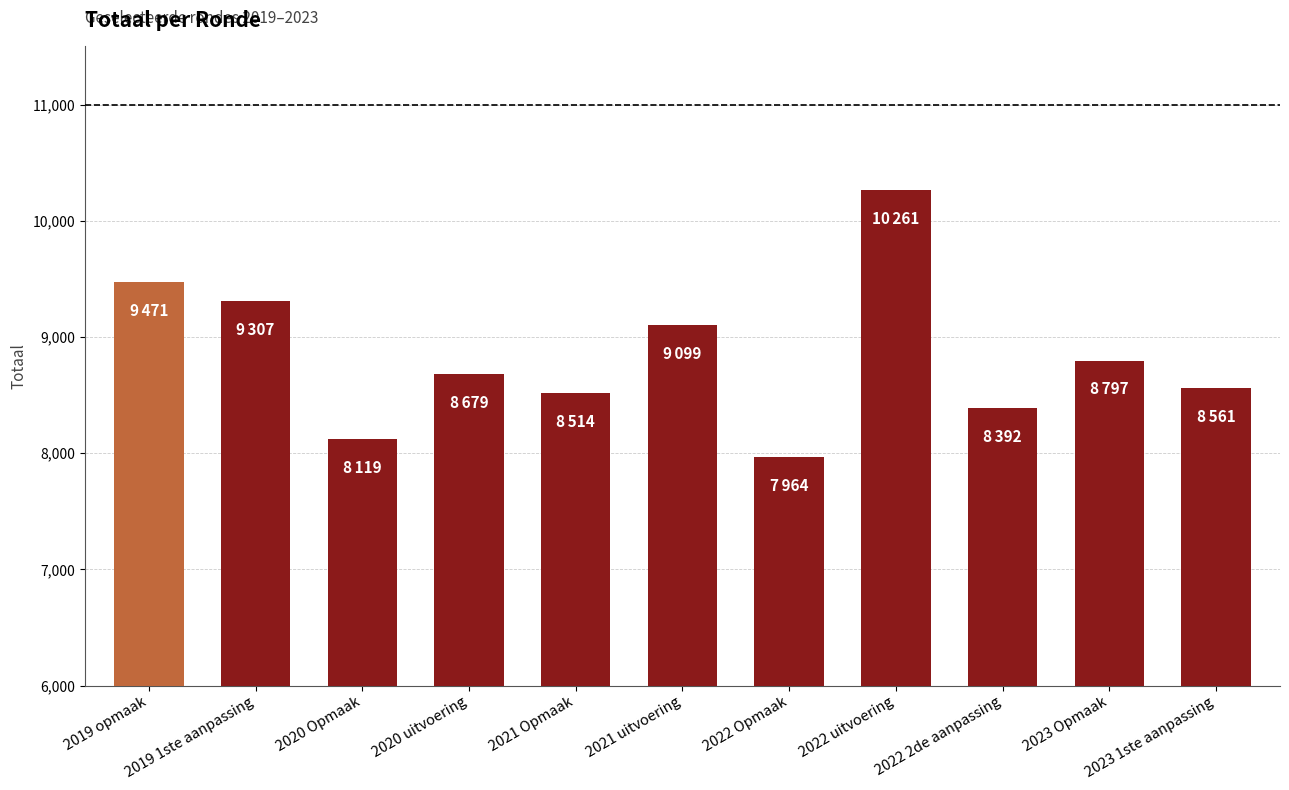

What is the change in value from 2022 uitvoering to 2022 2de aanpassing?

-1869